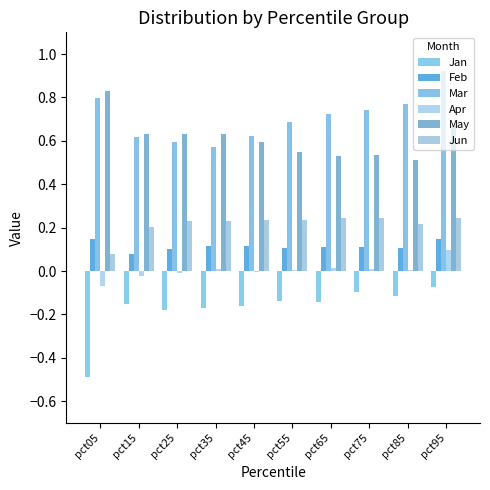

Which series has the largest range (max minus min)?

Jan